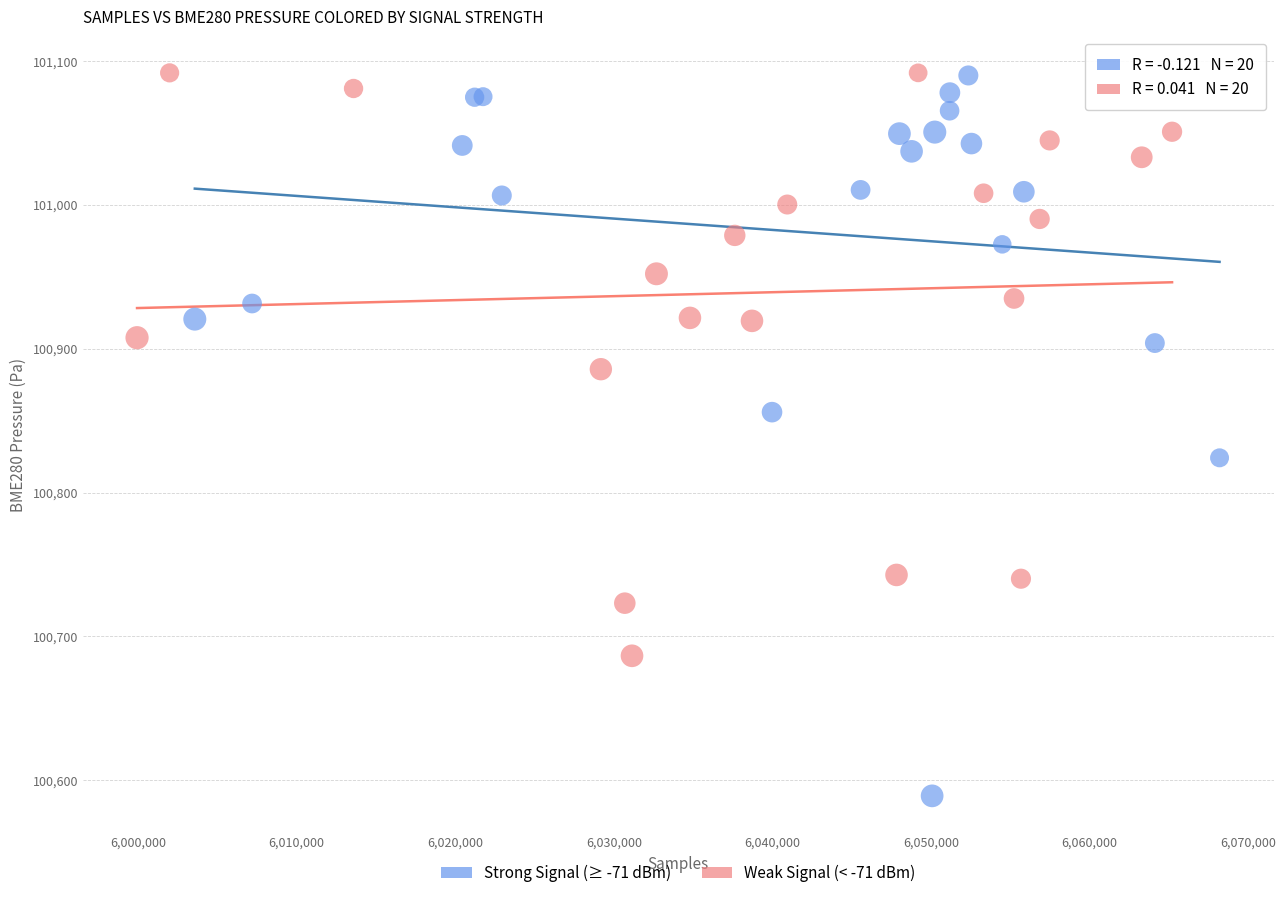

Which series has the widest spread of Y values?

Strong Signal (≥ -71 dBm)